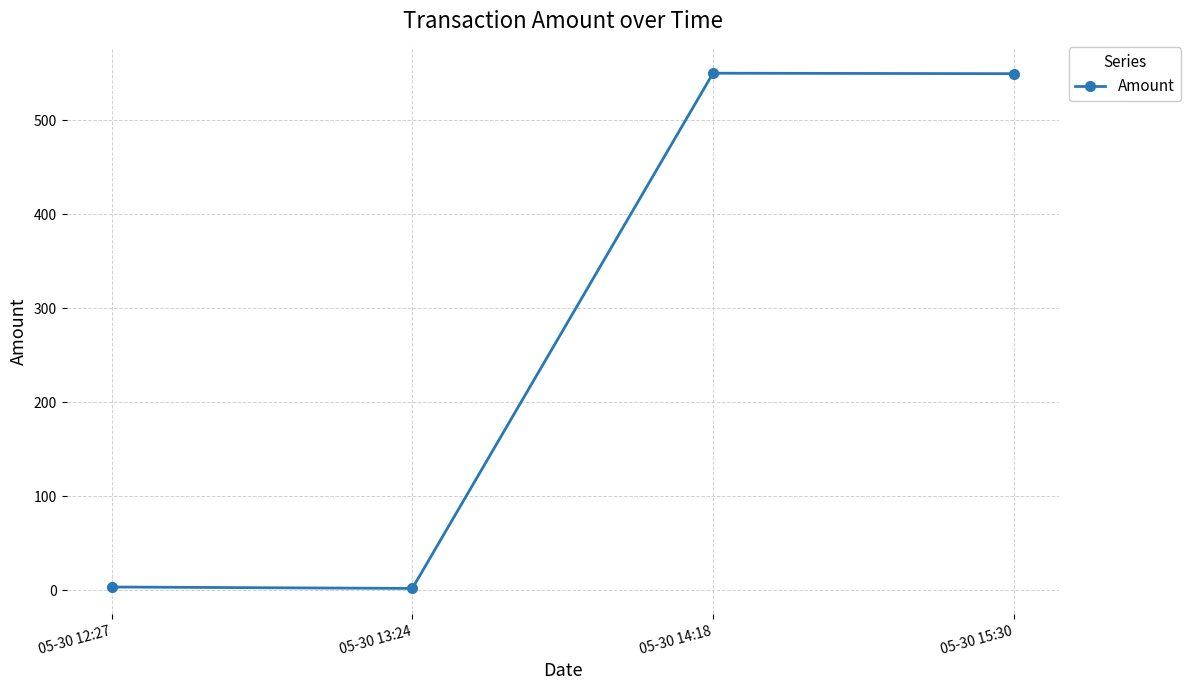

What is the maximum value shown in the chart?

549.9